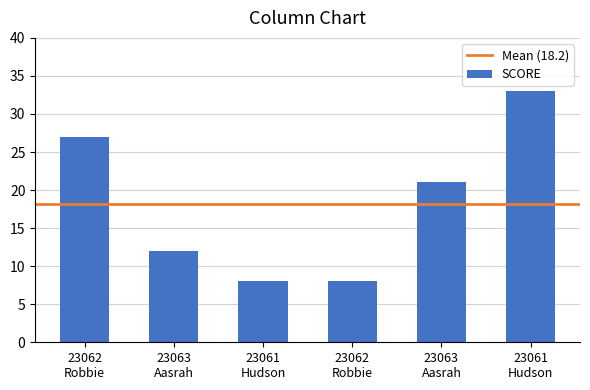

What is the label of the 2nd bar from the right?

23063
Aasrah